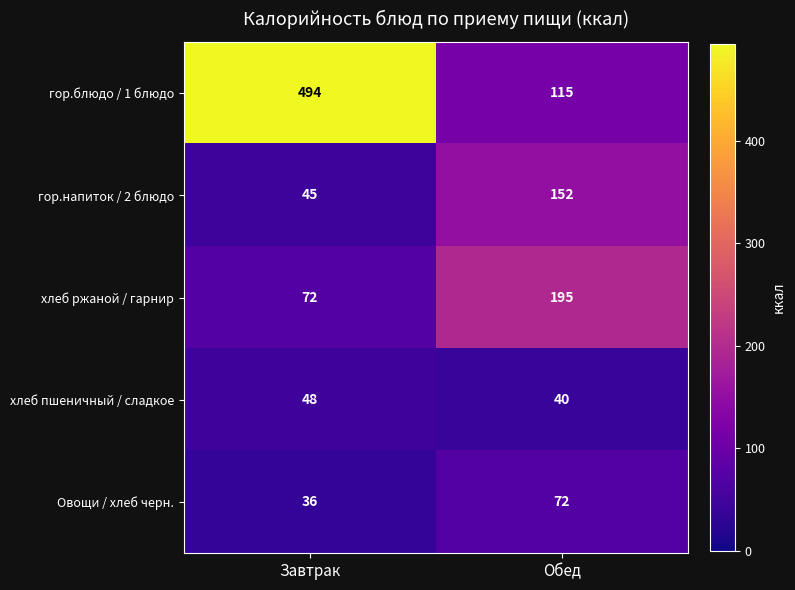

Read the хлеб пшеничный / сладкое value at Завтрак.

48